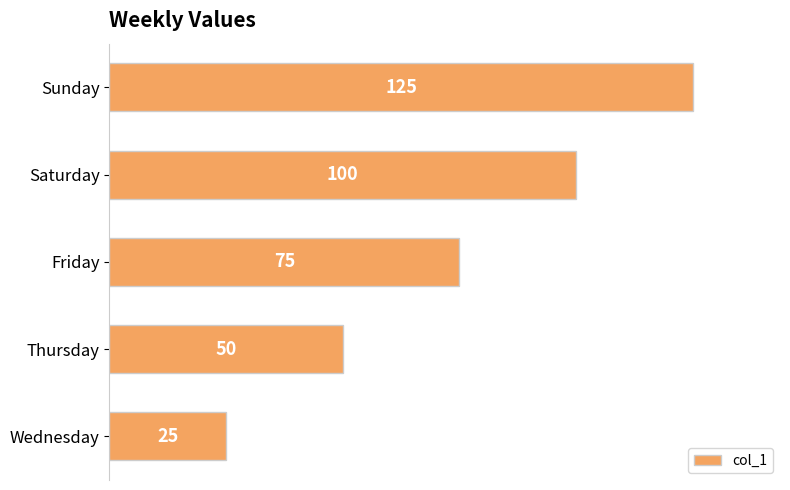

List the labels in order of value, largest first.

Sunday, Saturday, Friday, Thursday, Wednesday